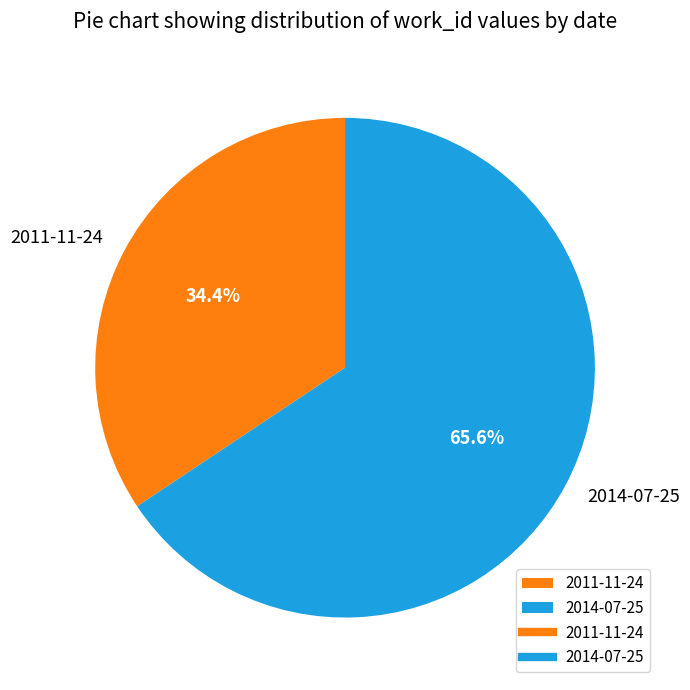

What percentage is the 2011-11-24 slice, to the nearest percent?

34%